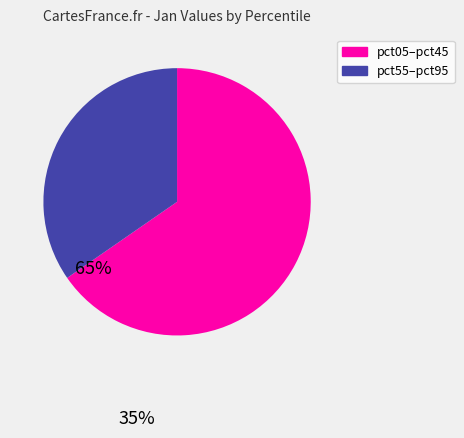

Is there any slice that represents more than half of the pie?

Yes